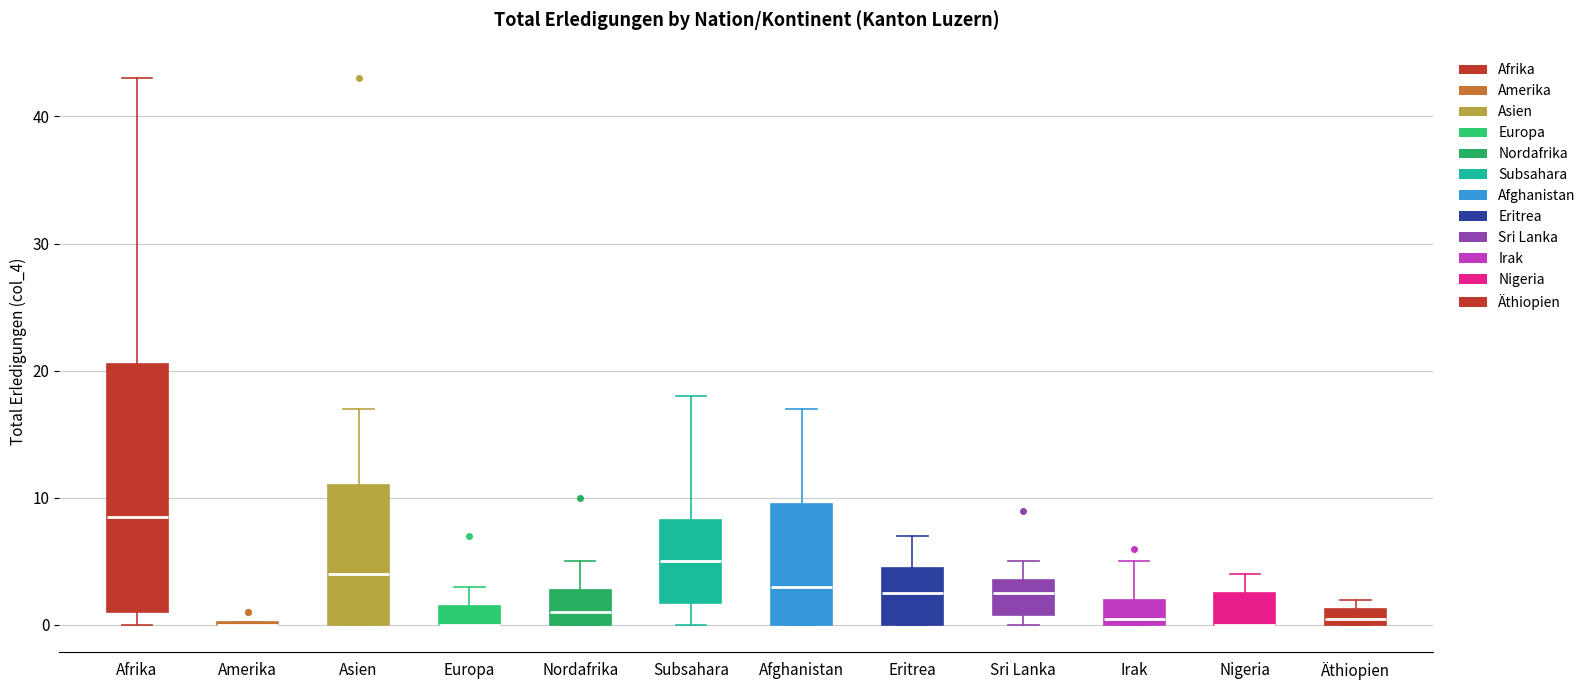

Which box is the tallest, from its lower edge to its upper edge?

Afrika